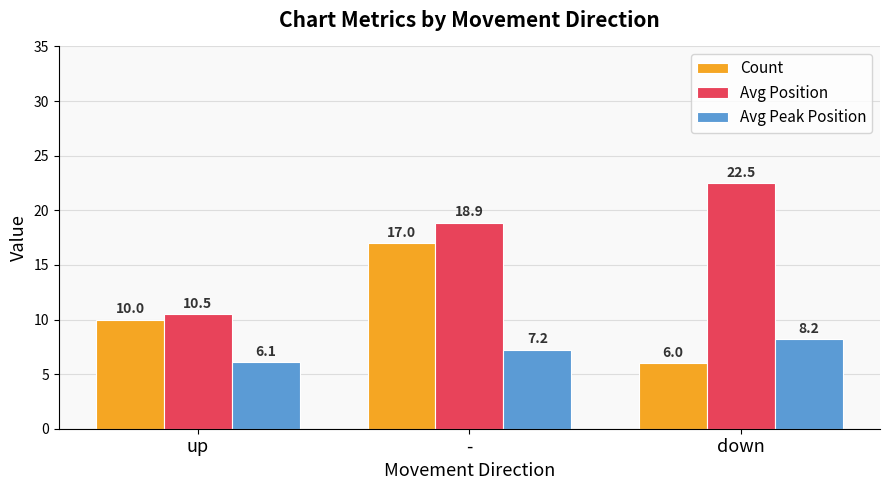

Reading right to left, list all the values displayed in this chart.

Count: down=6.0	-=17.0	up=10.0
Avg Position: down=22.5	-=18.9	up=10.5
Avg Peak Position: down=8.2	-=7.2	up=6.1